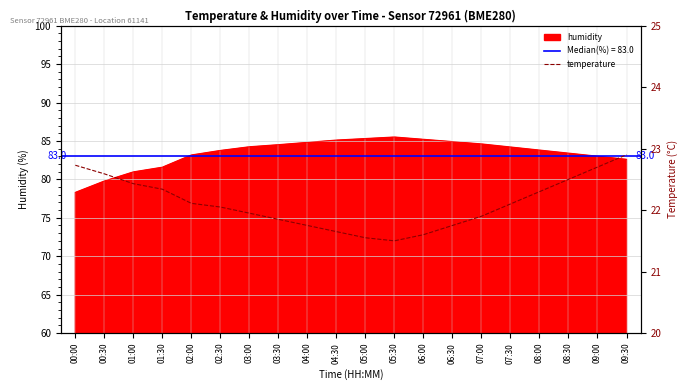

What is the sum of all values?

442.2